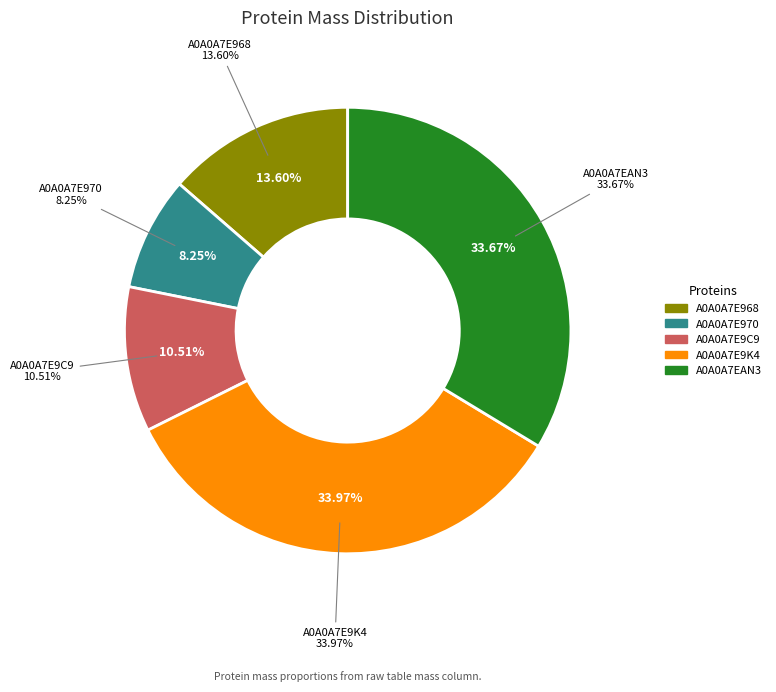

Is there any slice that represents more than half of the pie?

No